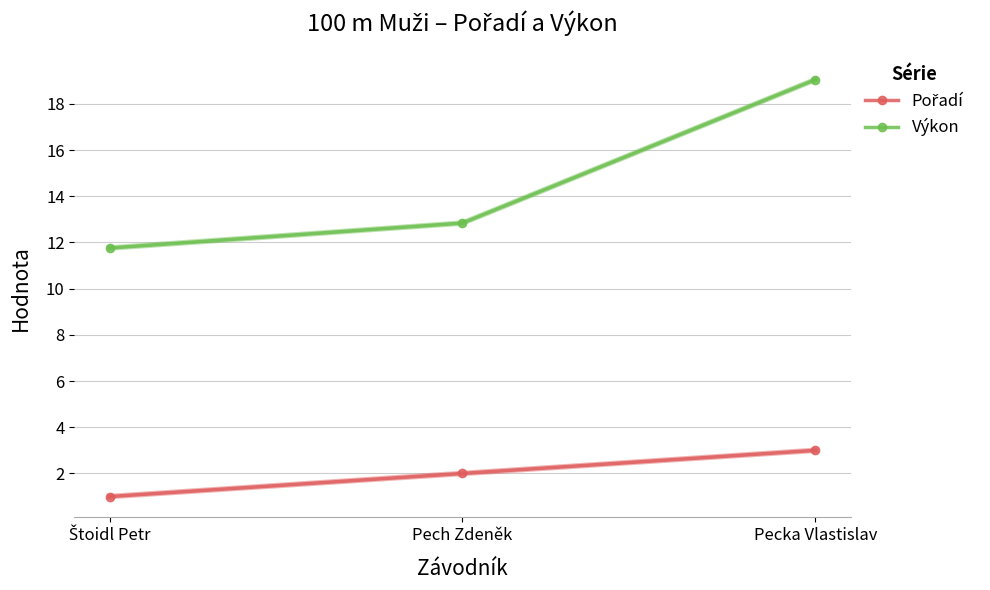

How many lines are shown in the chart?

2